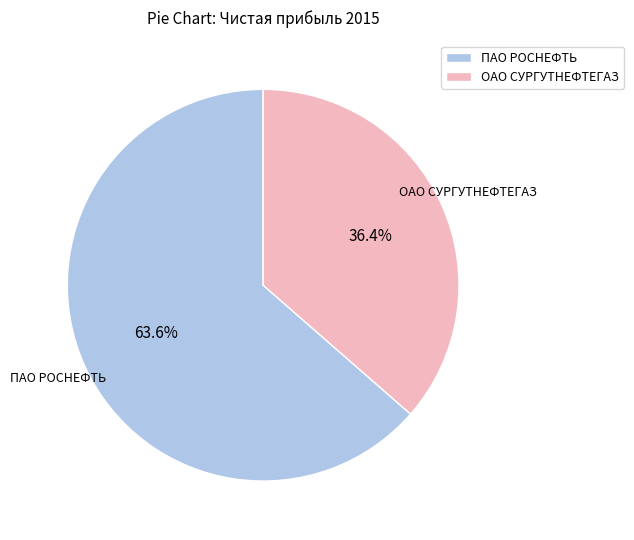

What portion of the pie excludes ОАО СУРГУТНЕФТЕГАЗ?

63.6%